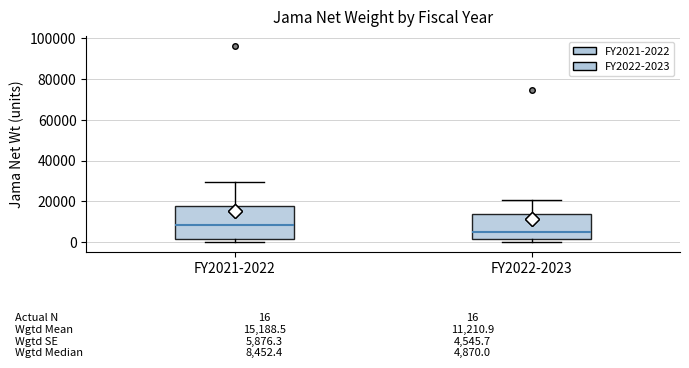

Comparing the boxes themselves (not the whiskers), which one is the tallest?

FY2021-2022